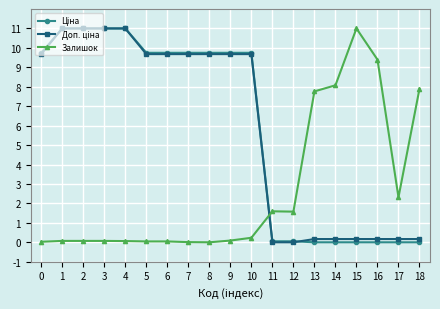

What is the highest value of the Залишок series?

11.0